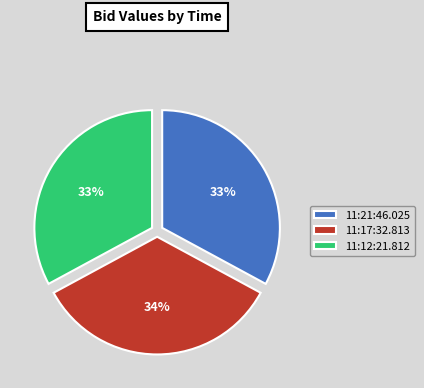

Is it true that 11:17:32.813 is 34% of the pie?

True